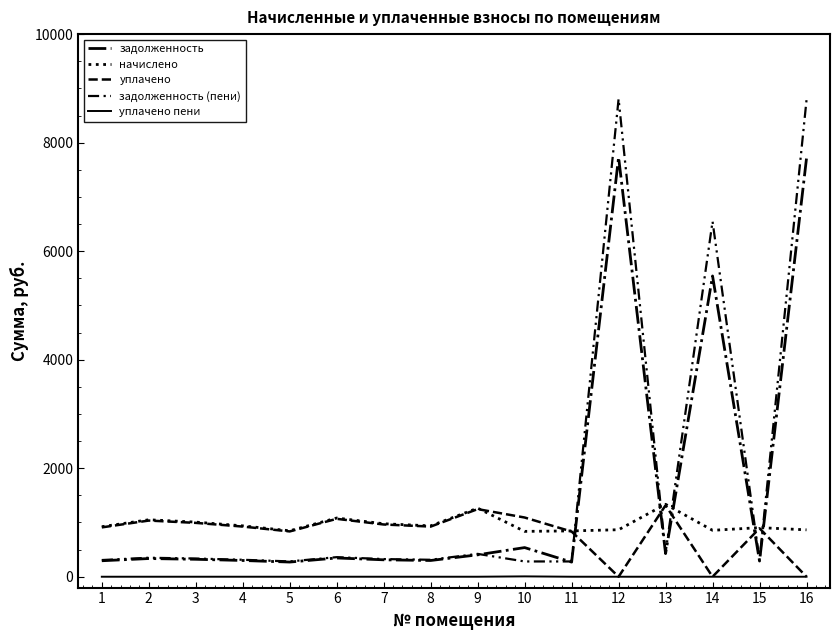

At how many categories does at least one series exceed 7783?

2